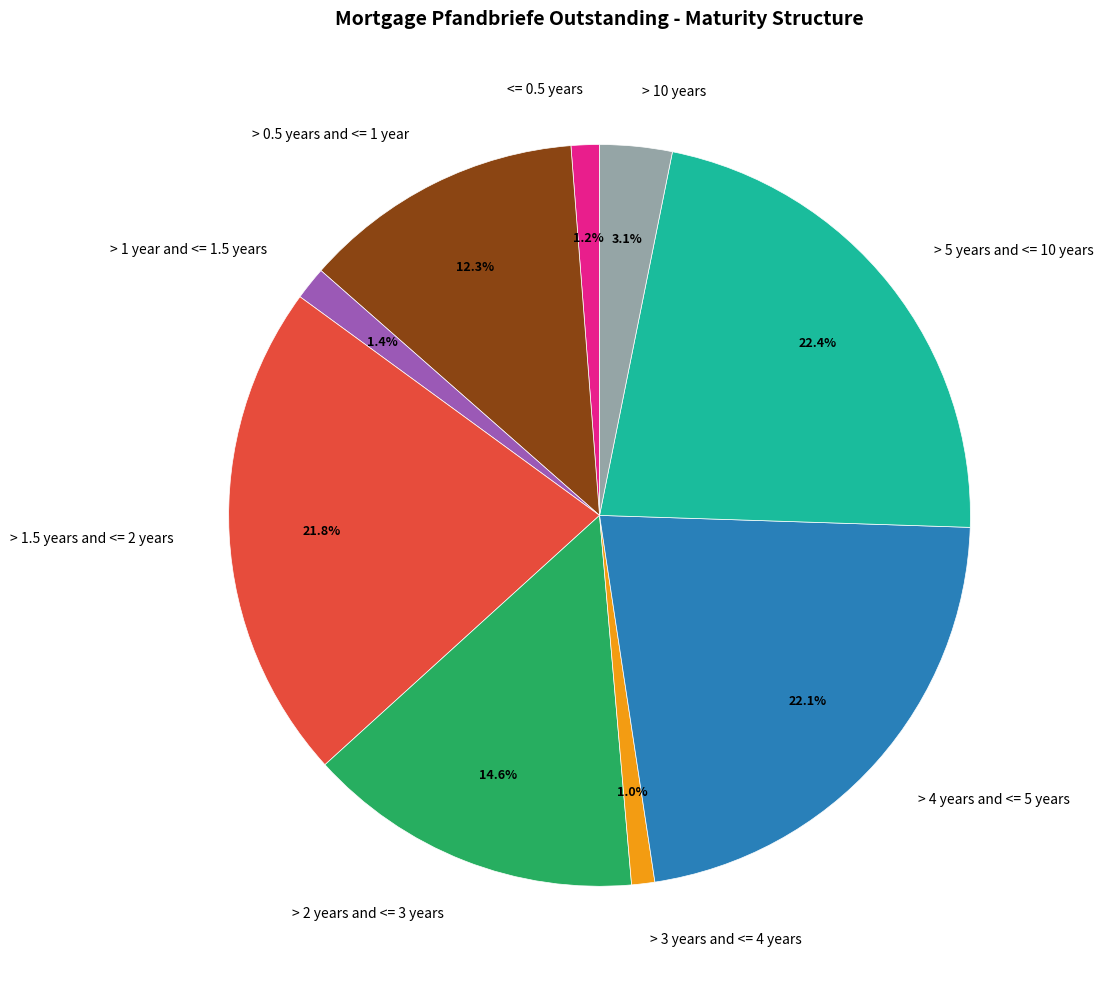

Is the sum of <= 0.5 years and > 2 years and <= 3 years greater than half?

No